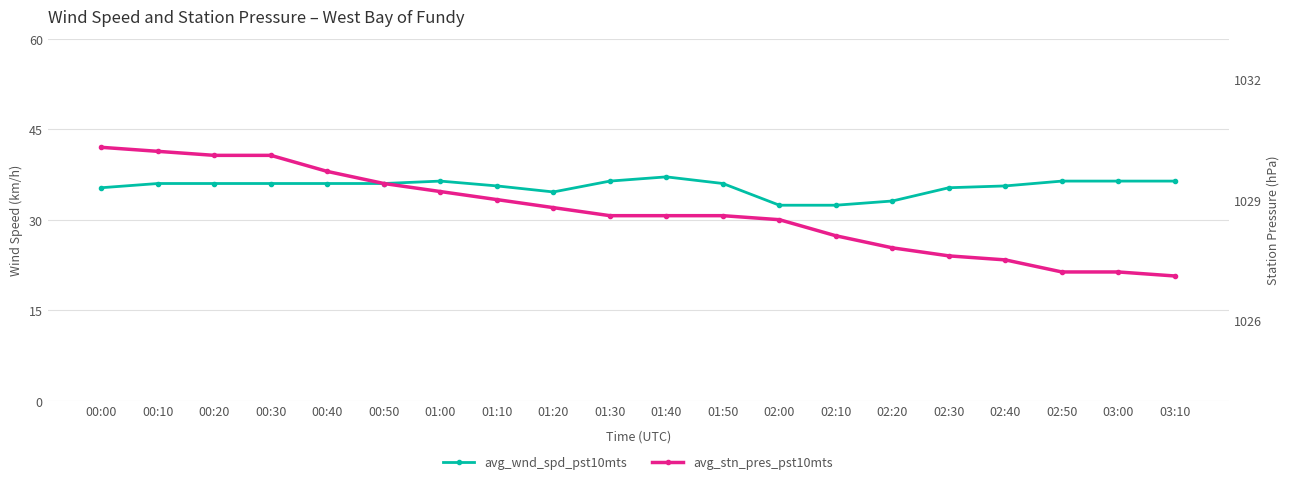

Rank the series by their average value, from lowest to highest.

avg_wnd_spd_pst10mts, avg_stn_pres_pst10mts